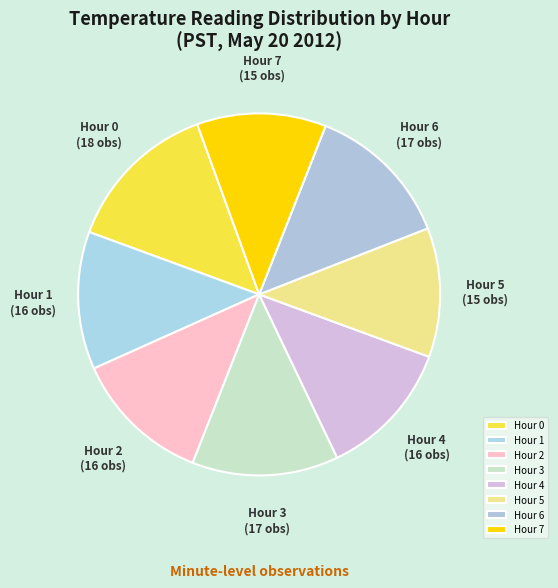

Between Hour 5 and Hour 6, which is larger?

Hour 6